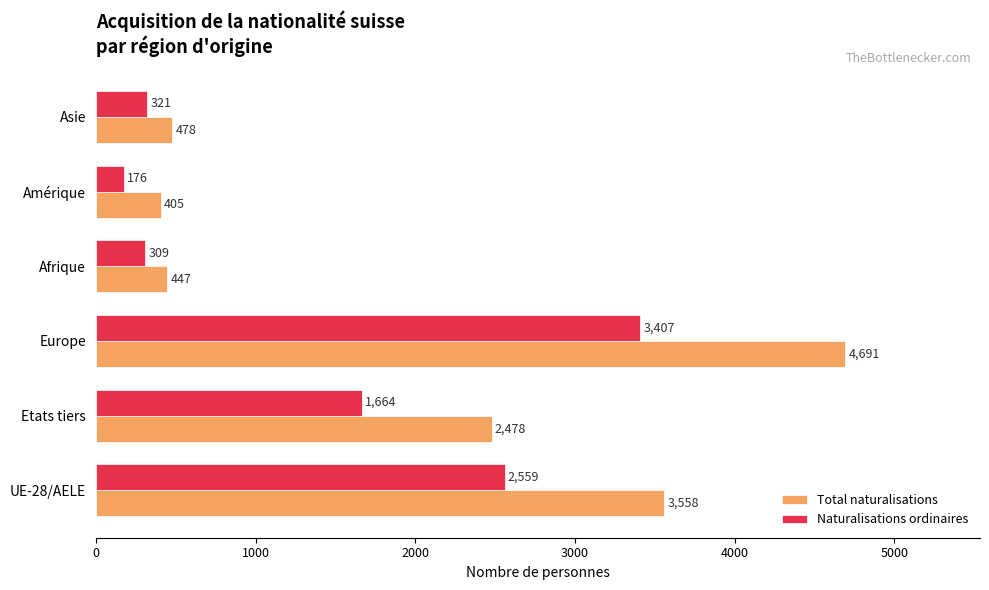

List the series in order of their overall mean, lowest first.

Naturalisations ordinaires, Total naturalisations